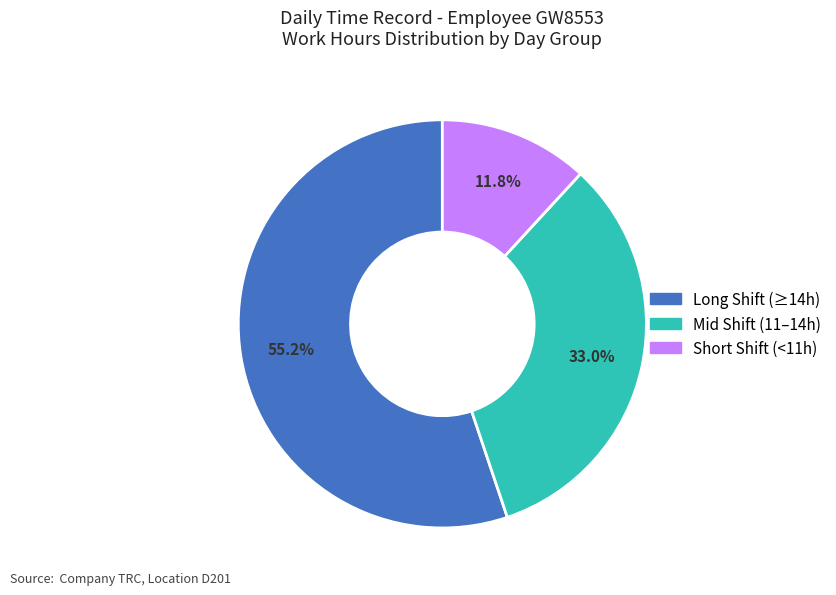

Is there a majority slice in this chart?

Yes